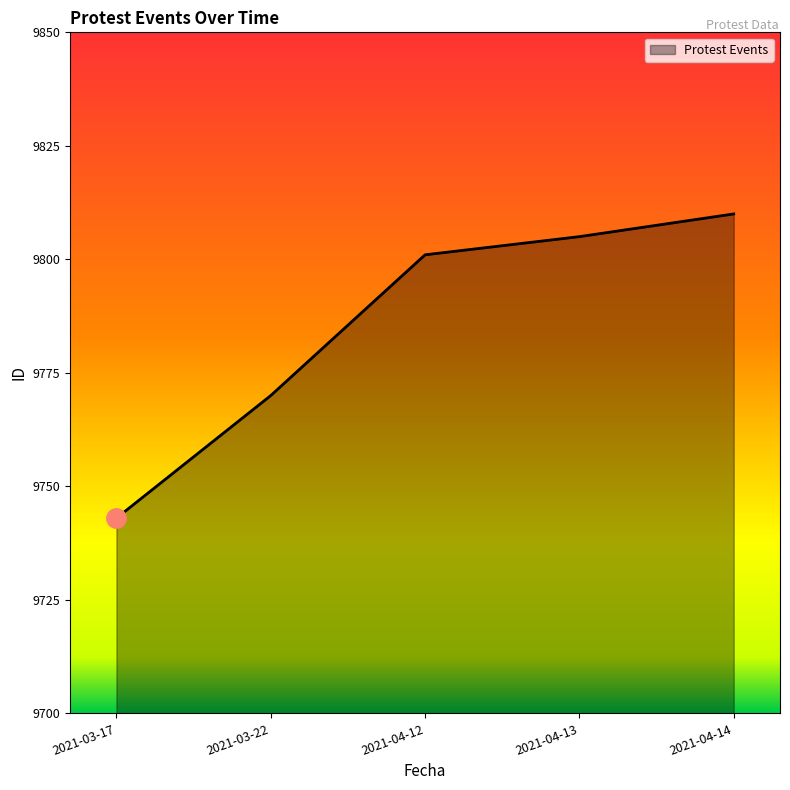

What is the approximate value at 2021-04-14?

9810